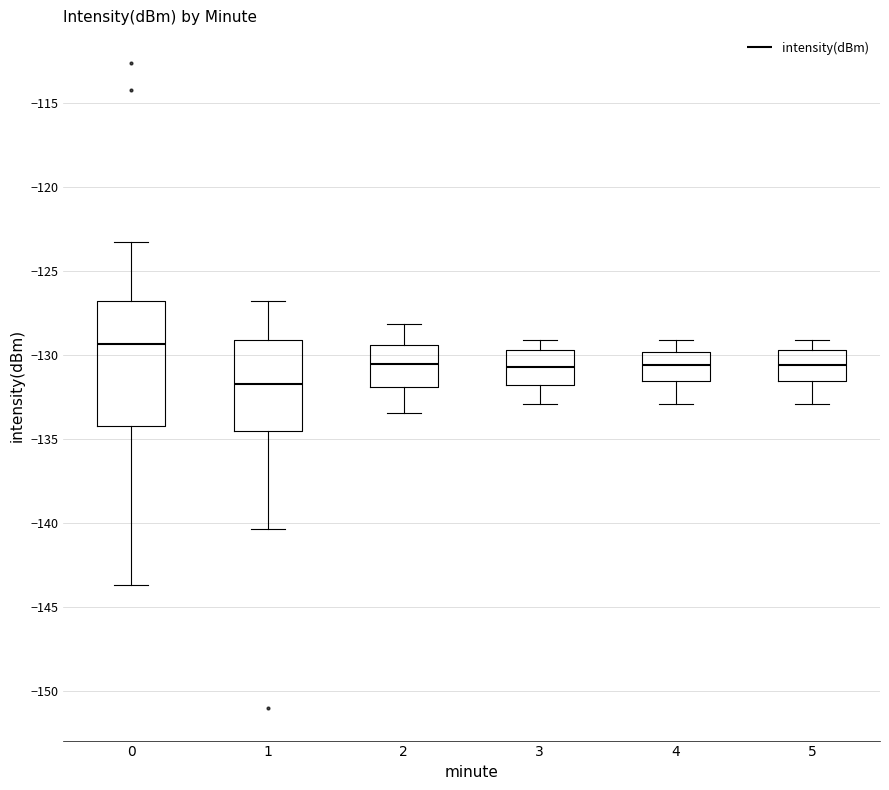

Reading left to right, transcribe this box plot: for each box, give where its median line is, the range the box spans, and where its two whiskers end, as read against the y-axis. The values are not printed on the chart, so give them approximately, as read against the axis.

0: median -129.5, box -134.0 to -127.0, whiskers -143.5 to -123.0
1: median -131.5, box -134.5 to -129.0, whiskers -140.5 to -127.0
2: median -130.5, box -132.0 to -129.5, whiskers -133.5 to -128.0
3: median -130.5, box -132.0 to -129.5, whiskers -133.0 to -129.0
4: median -130.5, box -131.5 to -130.0, whiskers -133.0 to -129.0
5: median -130.5, box -131.5 to -129.5, whiskers -133.0 to -129.0